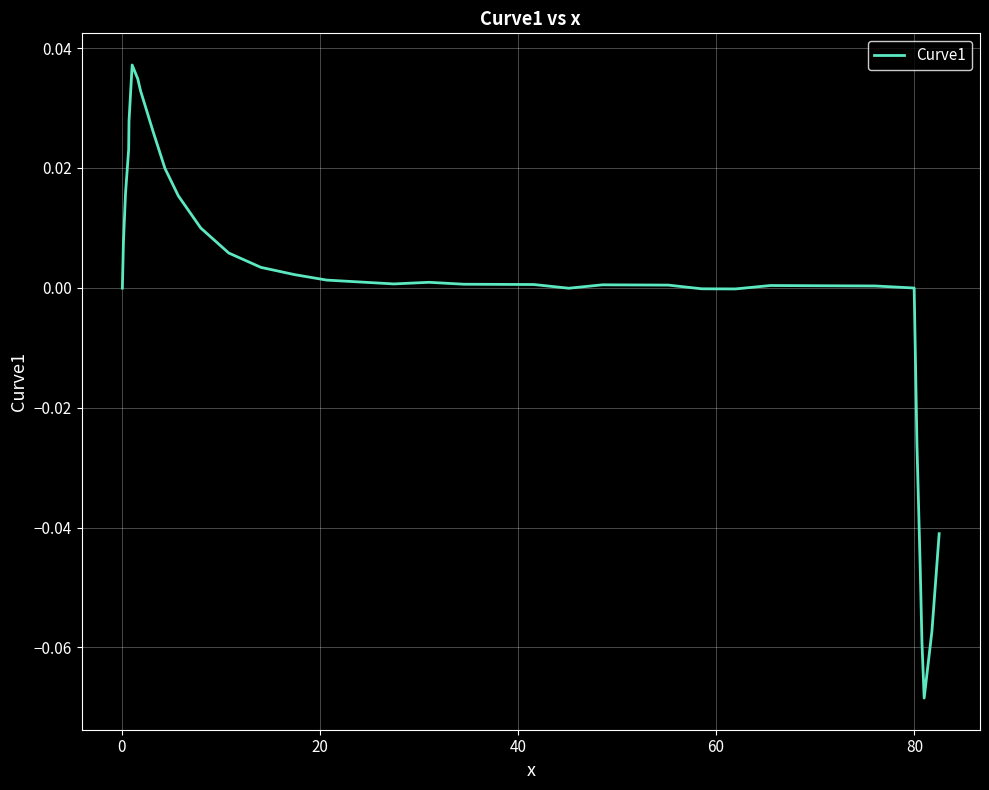

What is the difference between the second highest and minimum values?

0.1